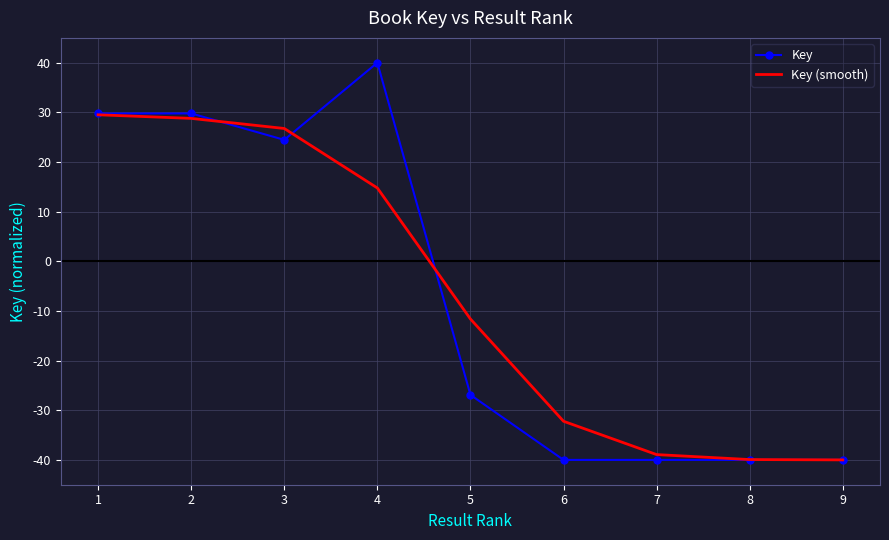

Which series has the widest spread of values?

Key